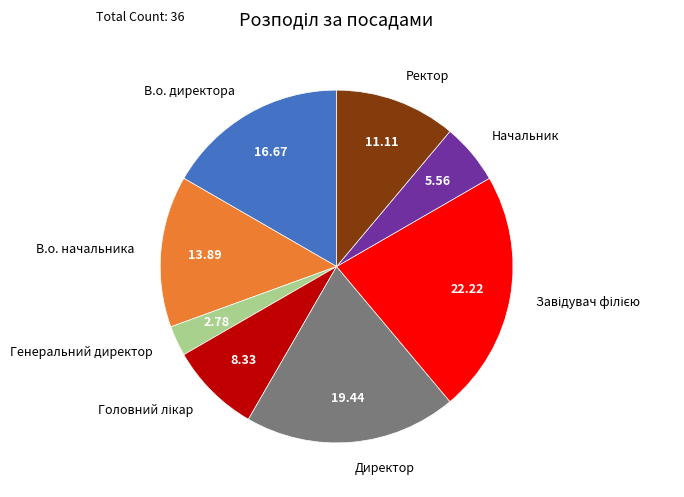

Combined, do Ректор and Начальник account for over 50%?

No